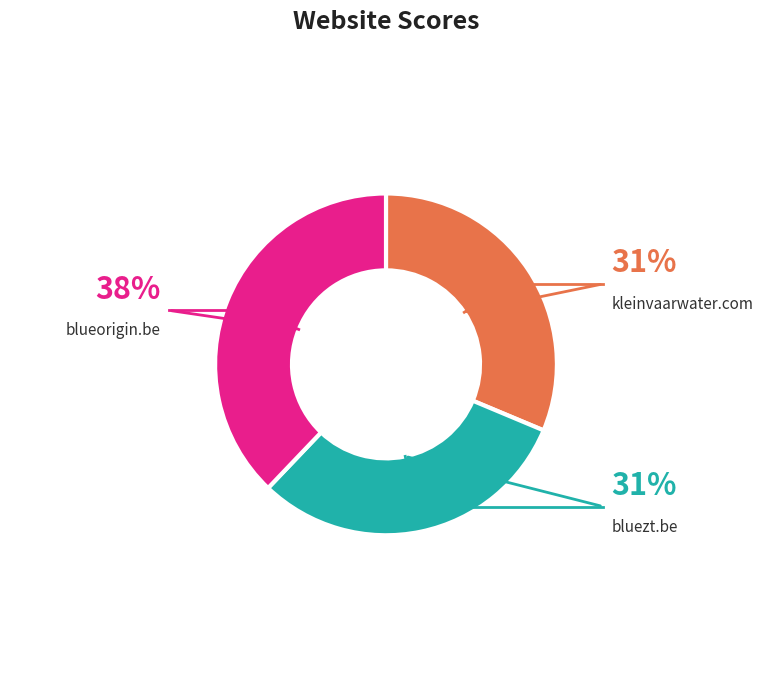

Approximately how many times larger is the value at blueorigin.be compared to kleinvaarwater.com?

1.2